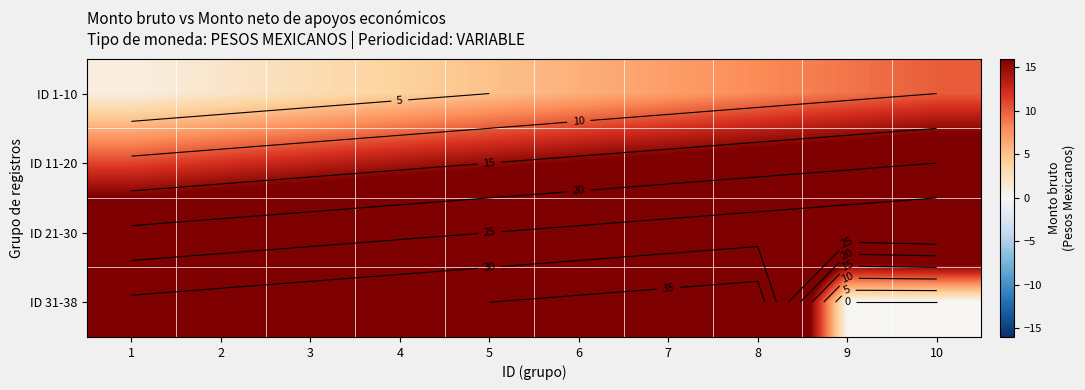

True or false: ID 1-10 has a value of 3 at 3.

True